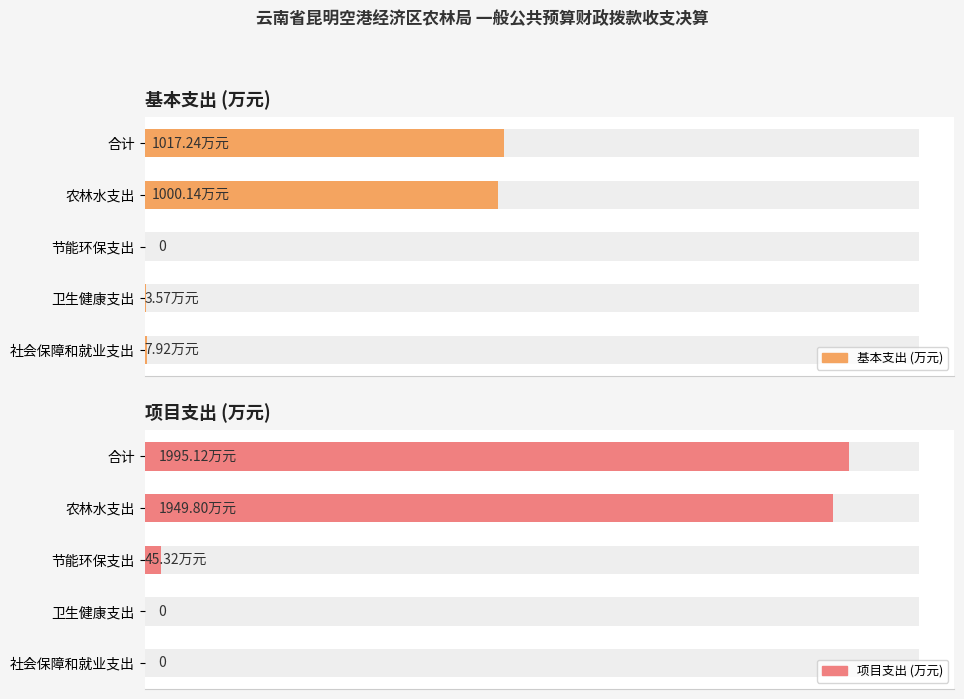

Which series has the largest total across all categories?

项目支出 (万元)